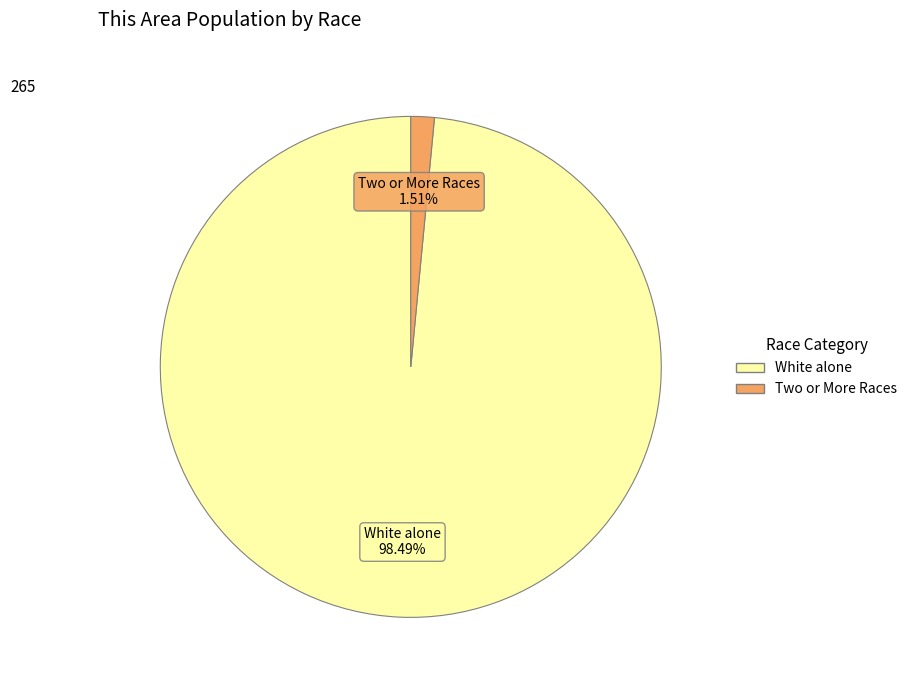

Do Two or More Races and White alone together represent more than half of the pie?

Yes